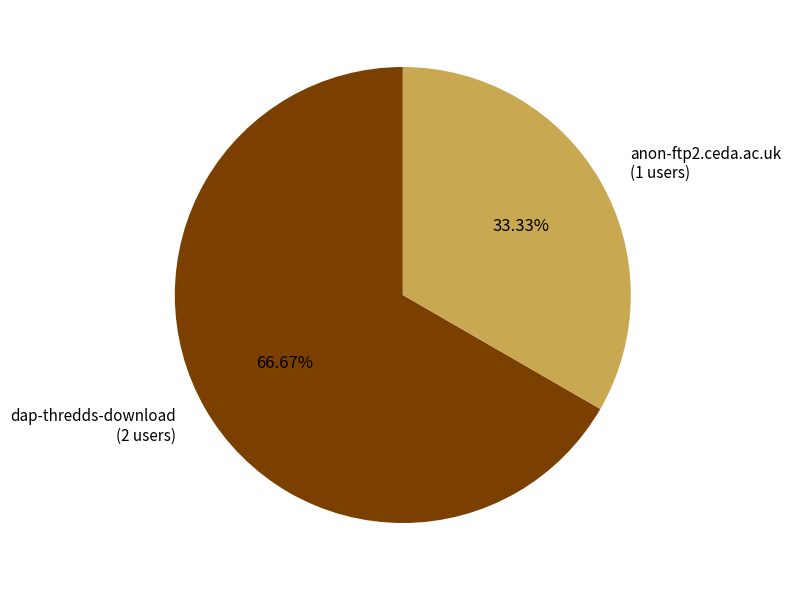

Is there a majority slice in this chart?

Yes